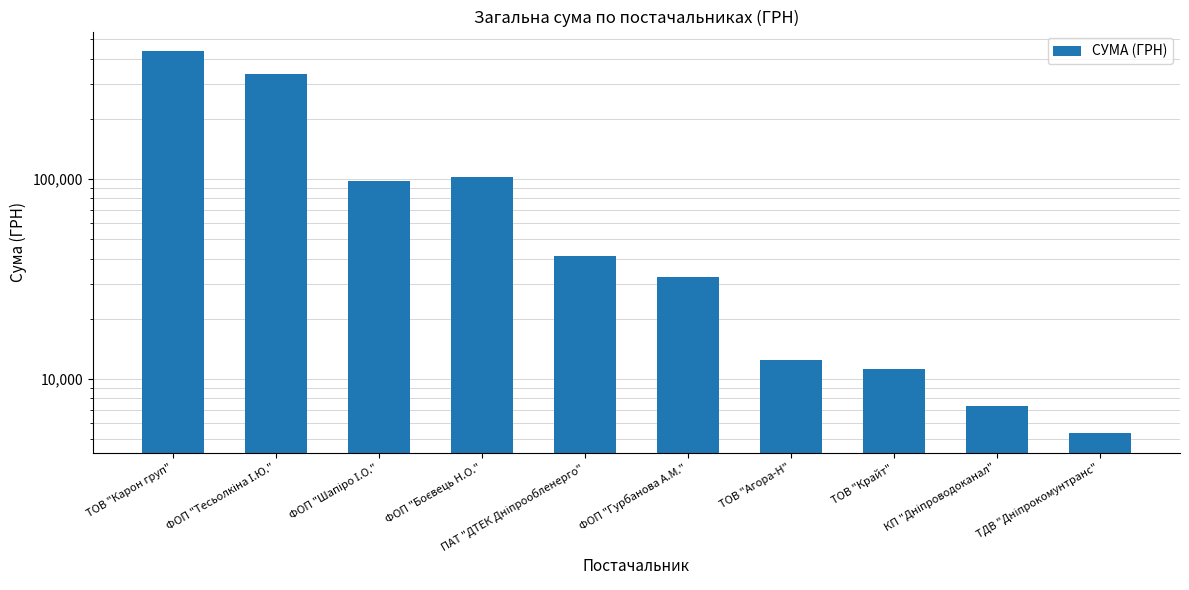

What is the sum of the values at ТОВ "Агора-Н" and ФОП "Боєвець Н.О."?

114391.6